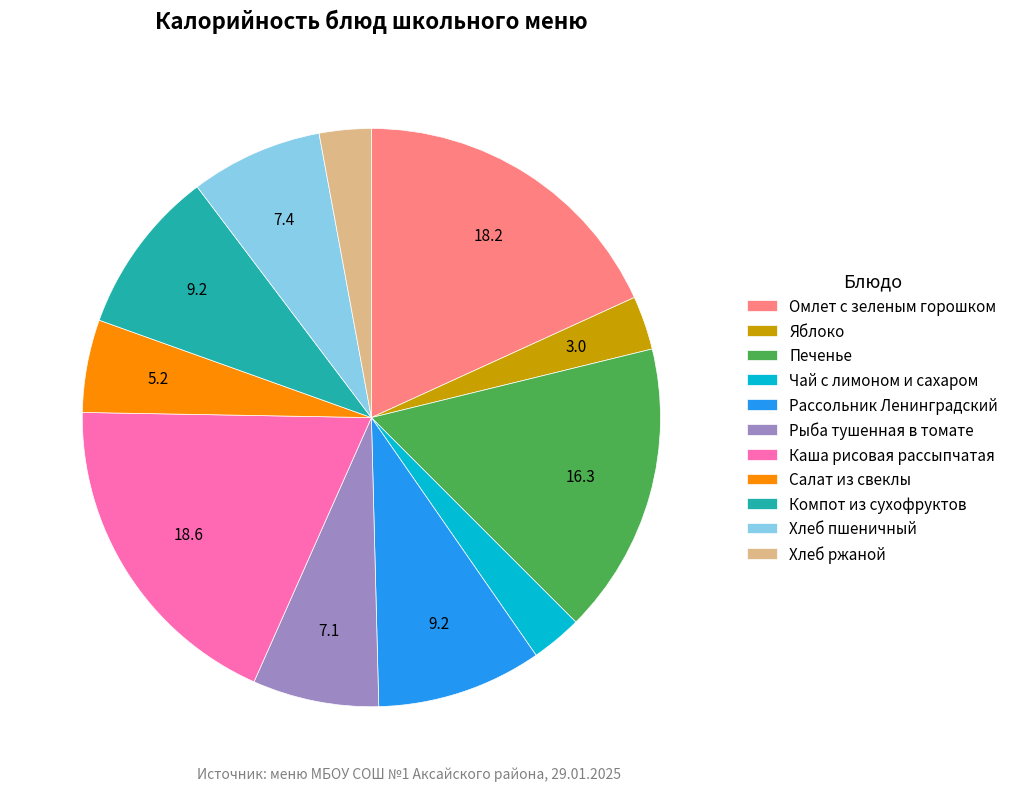

Is there a majority slice in this chart?

No